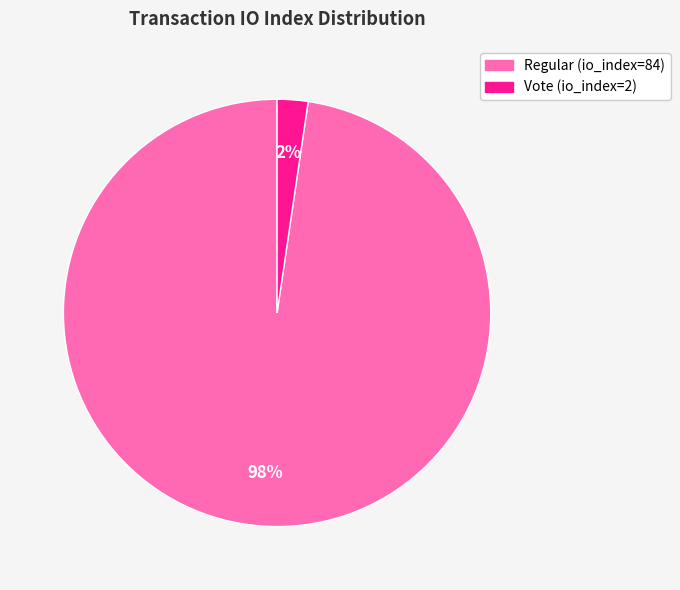

Which has a higher value, Regular or Vote?

Regular